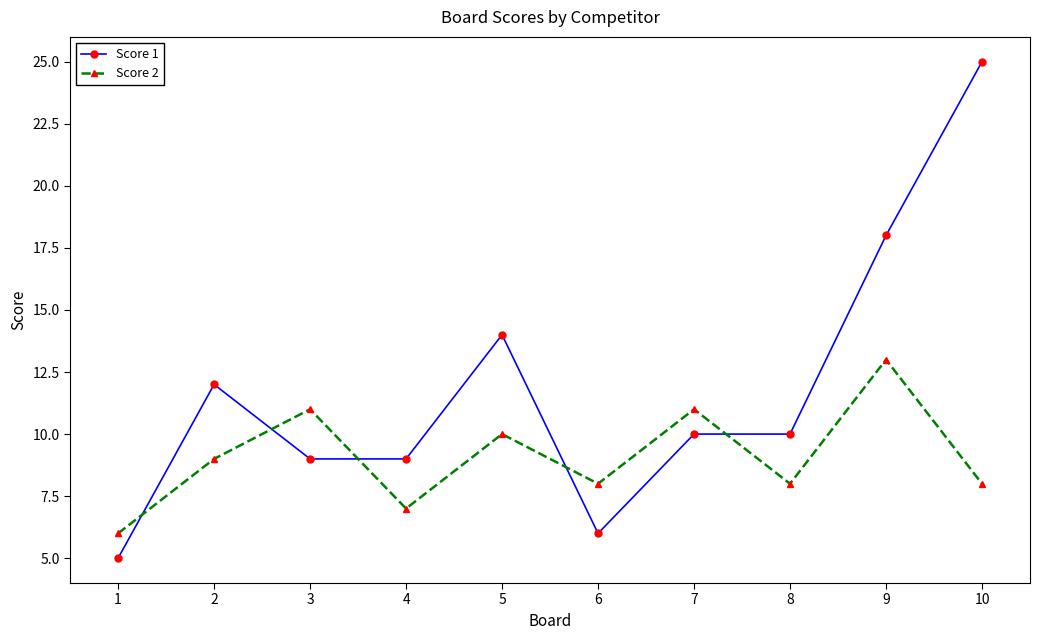

Rank the series by their average value, from lowest to highest.

Score 2, Score 1